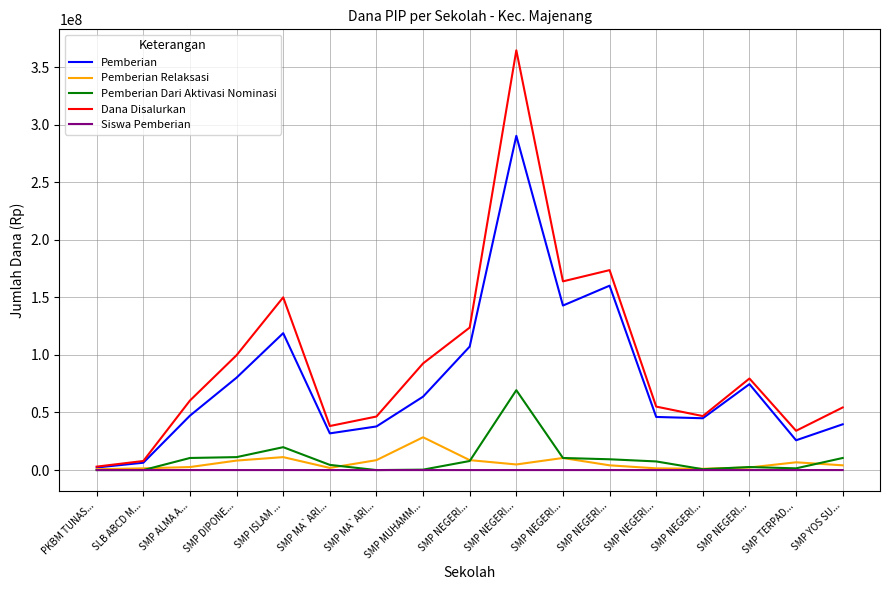

What is the label of the 3rd point from the left?

SMP ALMA A...